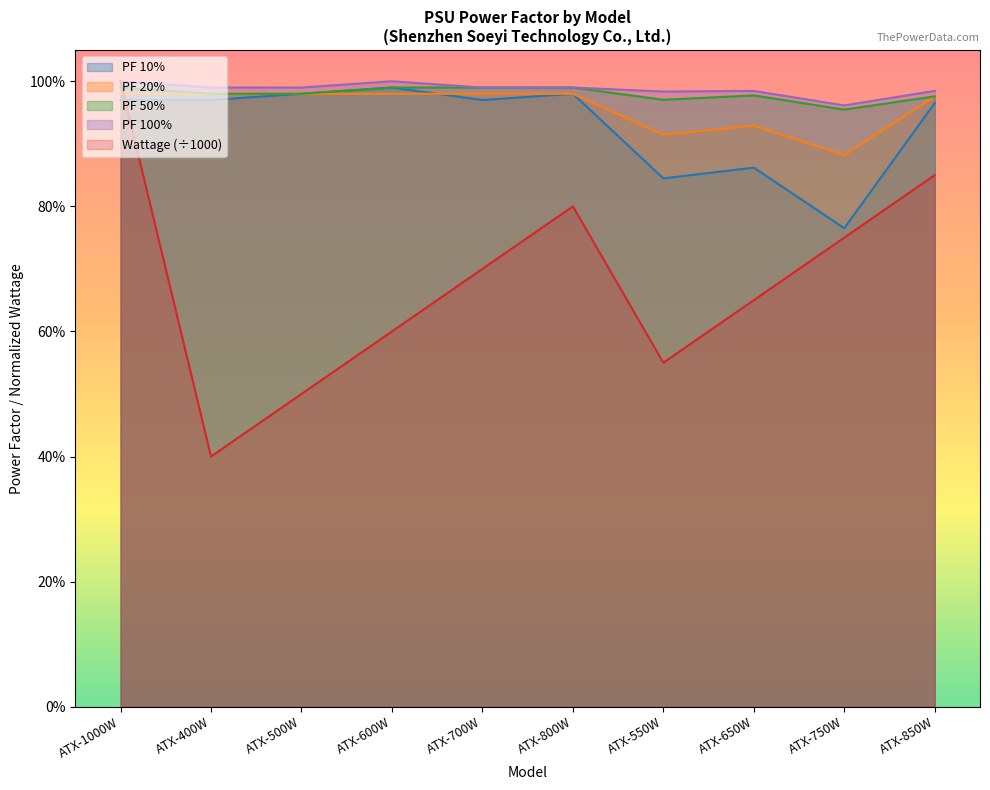

What value does the PF 50% series have at ATX-400W?

1.0